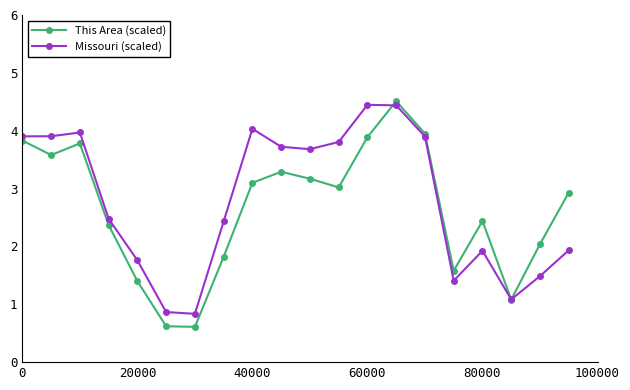

What is the greatest value displayed?

4.5